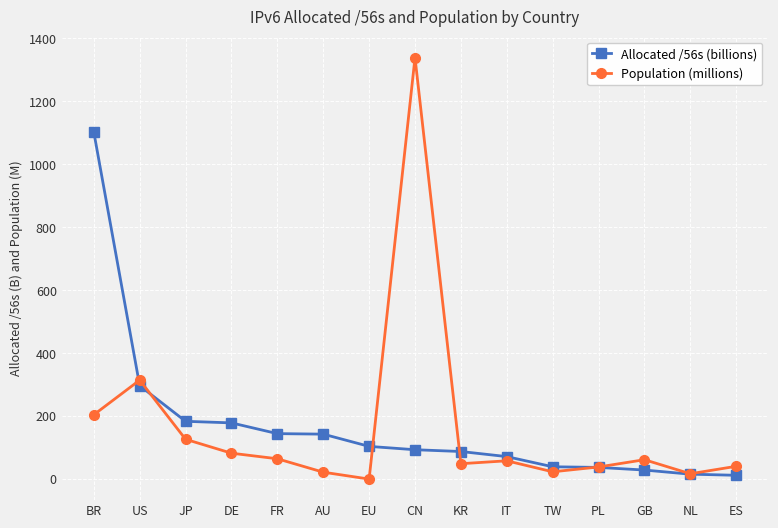

What is the sum of the Allocated /56s (billions) values at KR and DE?

266.1